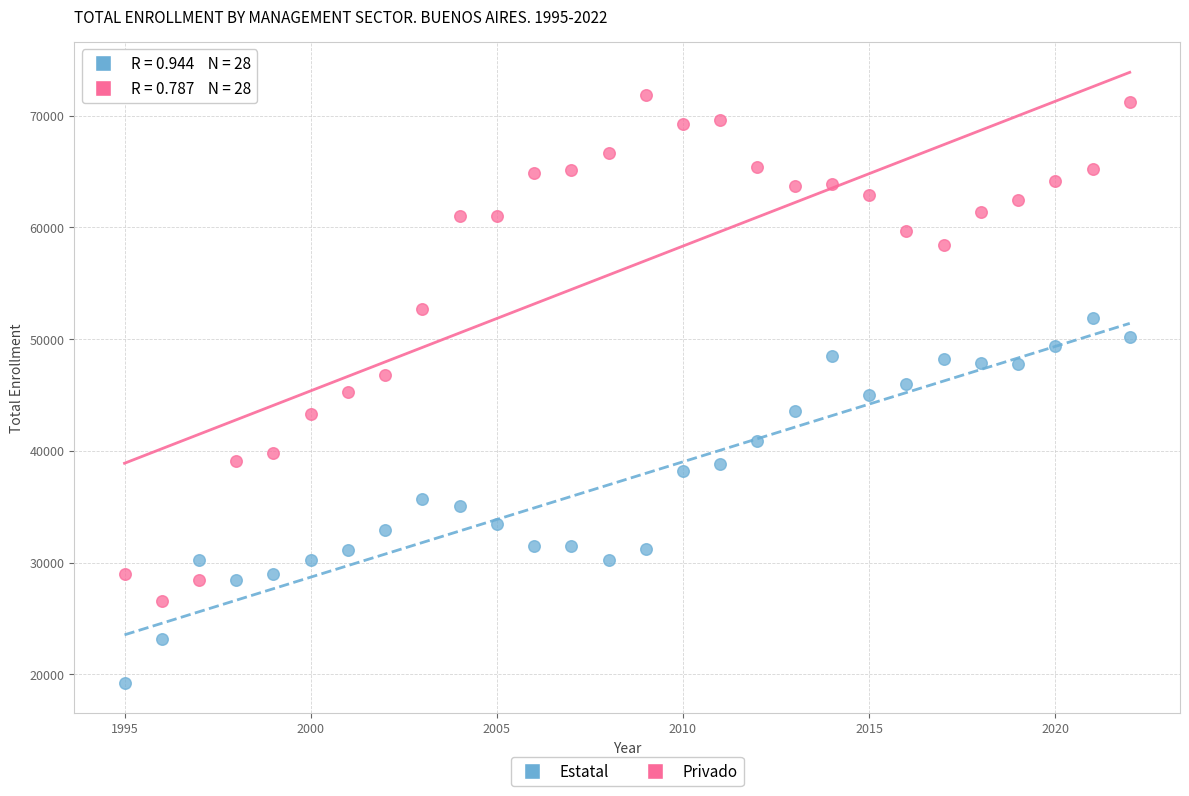

What are all the series names shown in the legend?

Estatal, Privado